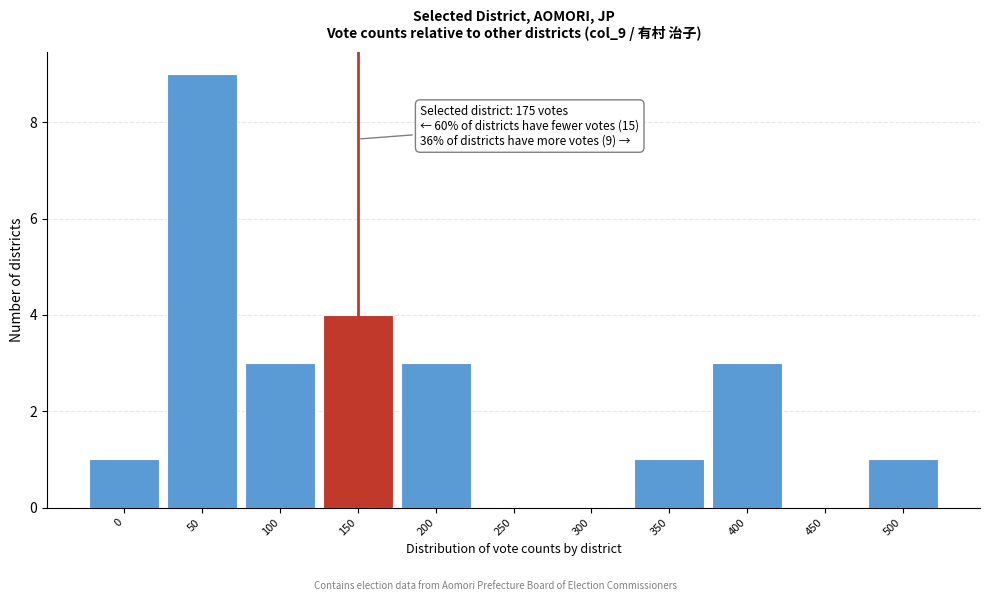

Reading right to left, list all the values displayed in this chart.

500=1	450=0	400=3	350=1	300=0	250=0	200=3	150=4	100=3	50=9	0=1